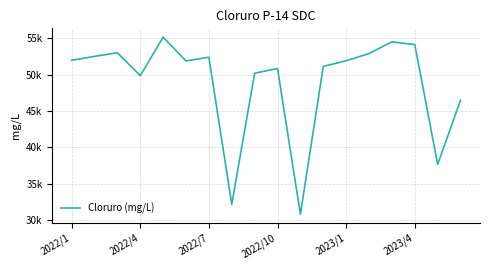

What is the minimum value shown in the chart?

30779.0